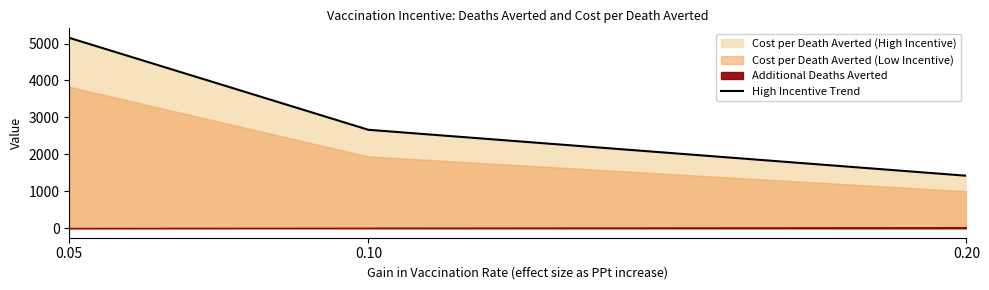

At which category does the chart reach its peak across all series?

0.05